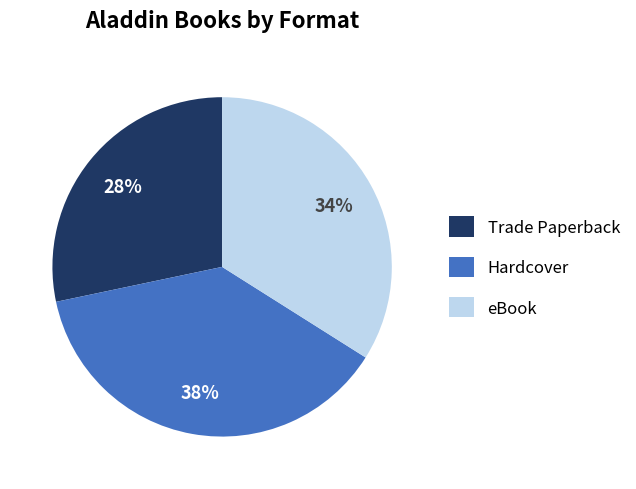

Do Trade Paperback and eBook together represent more than half of the pie?

Yes